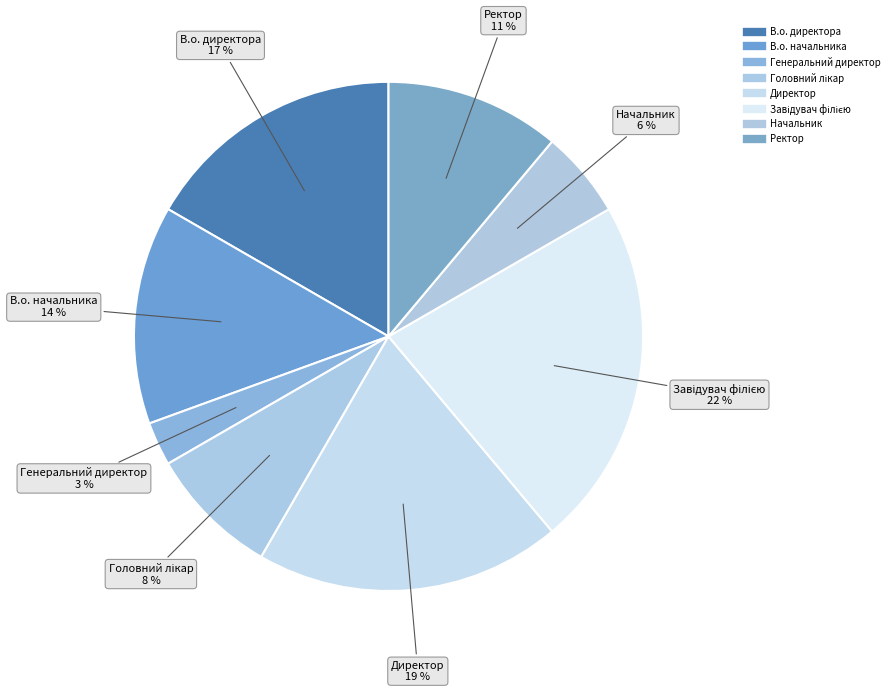

How many segments does this pie chart have?

8